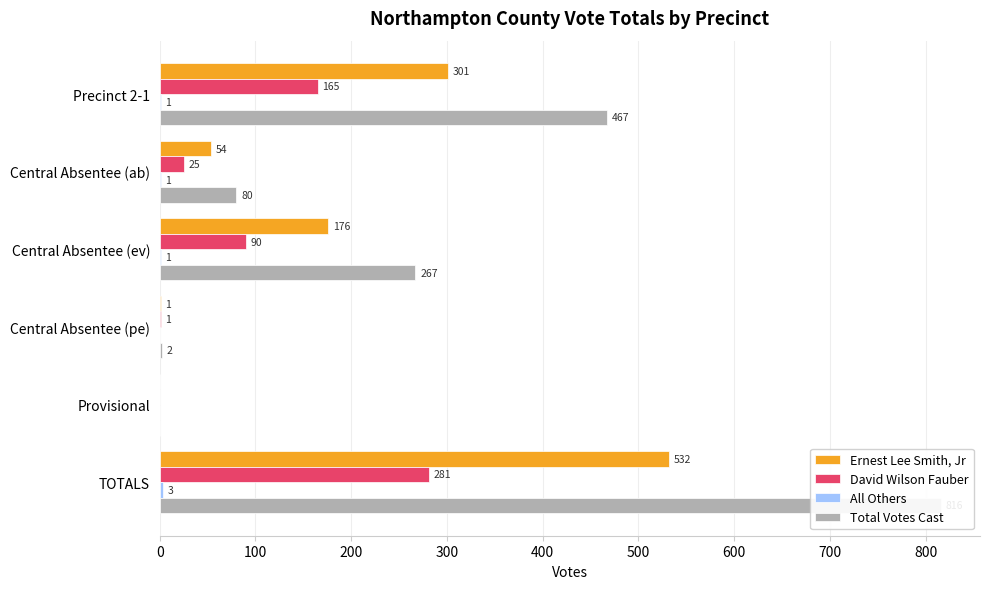

How many groups of bars are there?

6